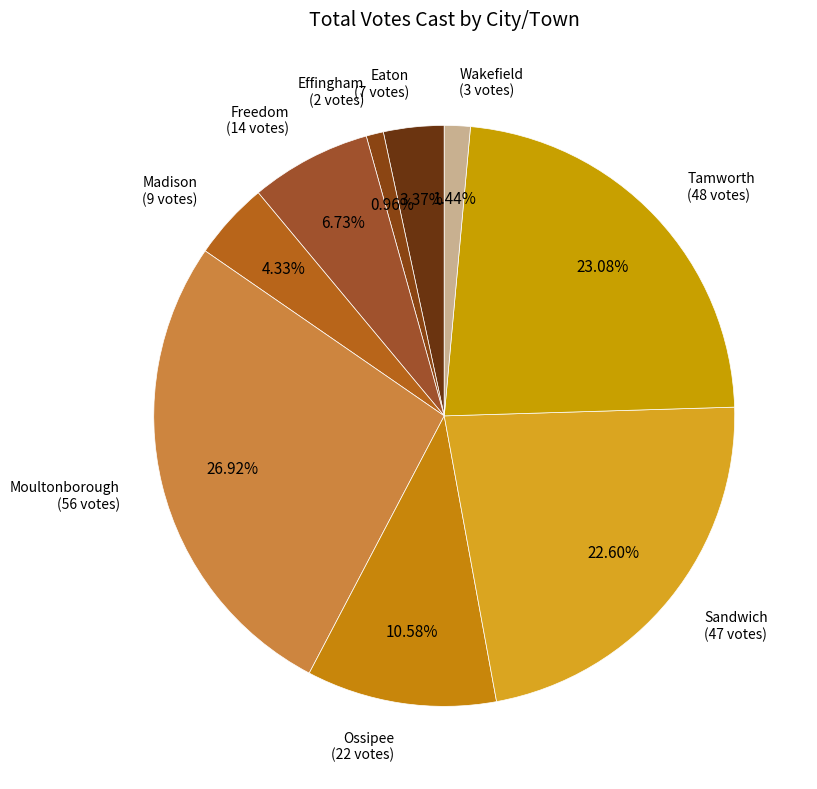

How many slices are in this pie chart?

9